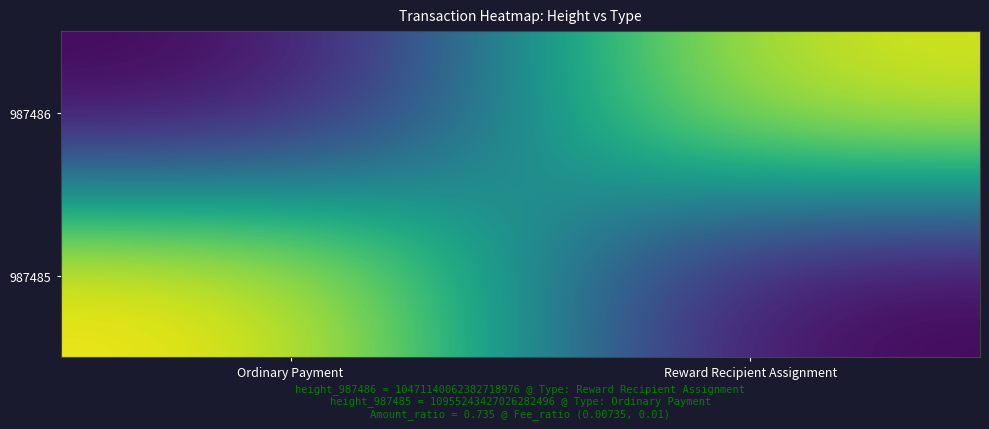

List the series in order of their peak value, lowest first.

987486, 987485